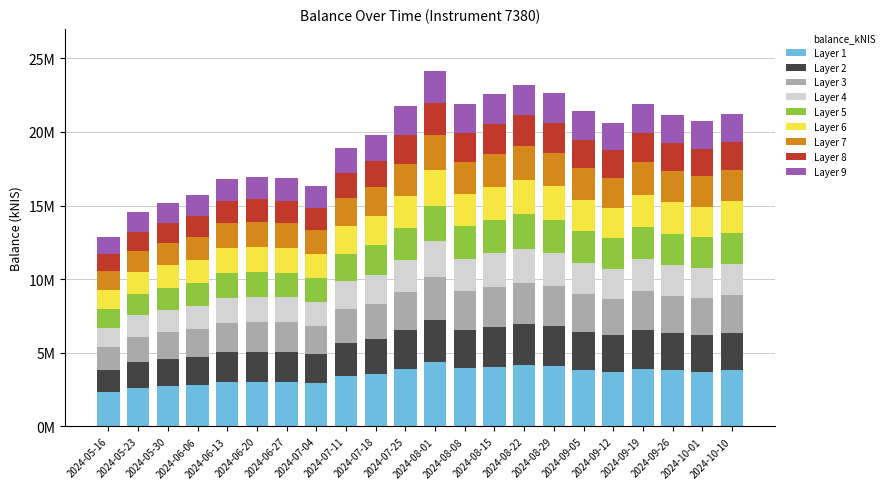

Does the chart contain stacked bars?

Yes